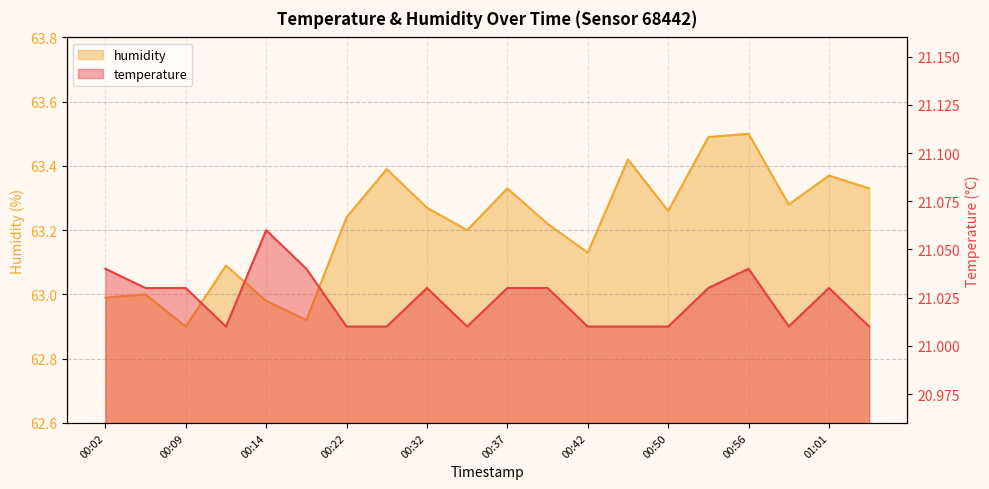

What is the lowest value of the humidity series?

62.9